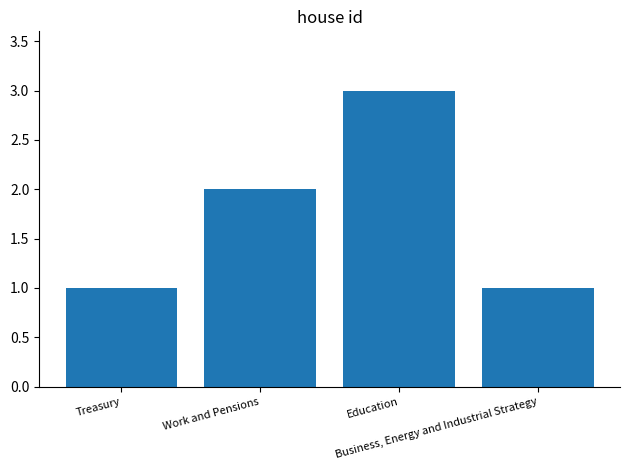

What is the sum of all values?

7